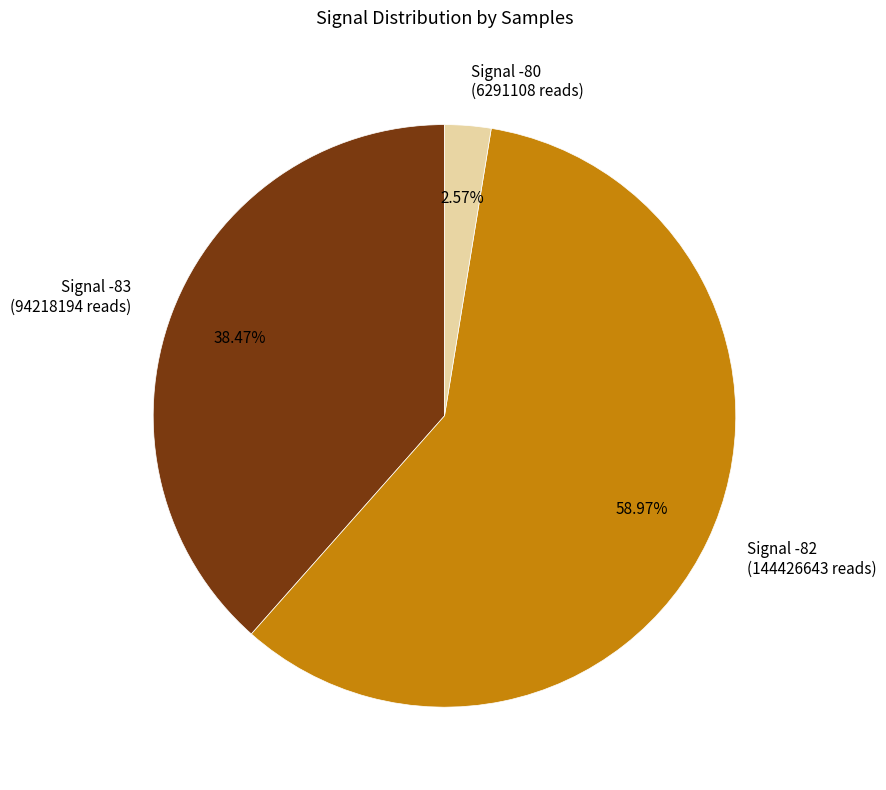

Which slice represents more than half of the pie?

Signal -82 (144426643 reads)